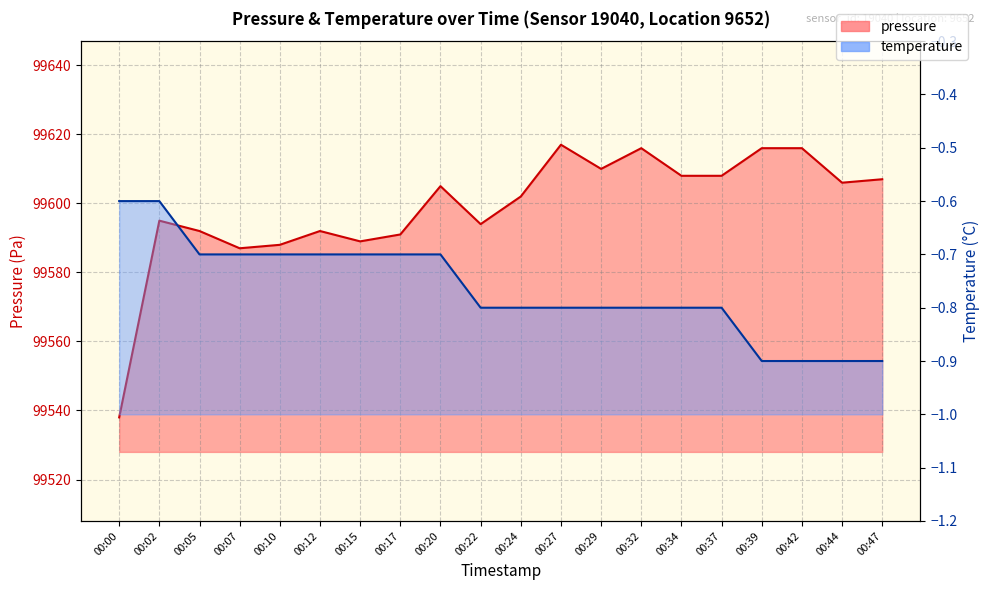

True or false: pressure and temperature cross at least once.

False